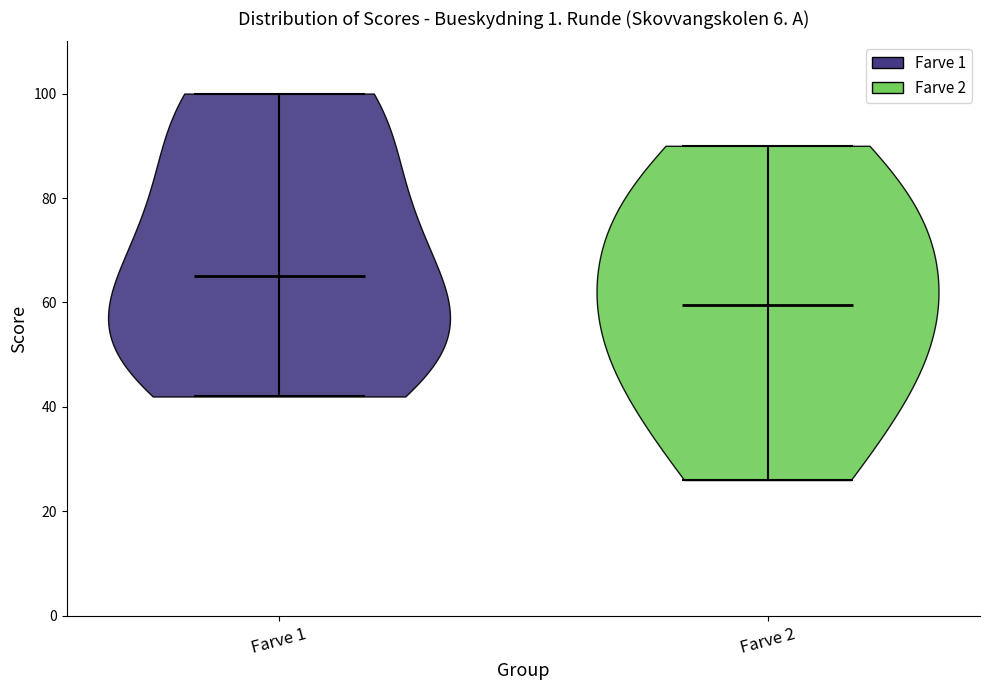

Which violin has the highest median line?

Farve 1